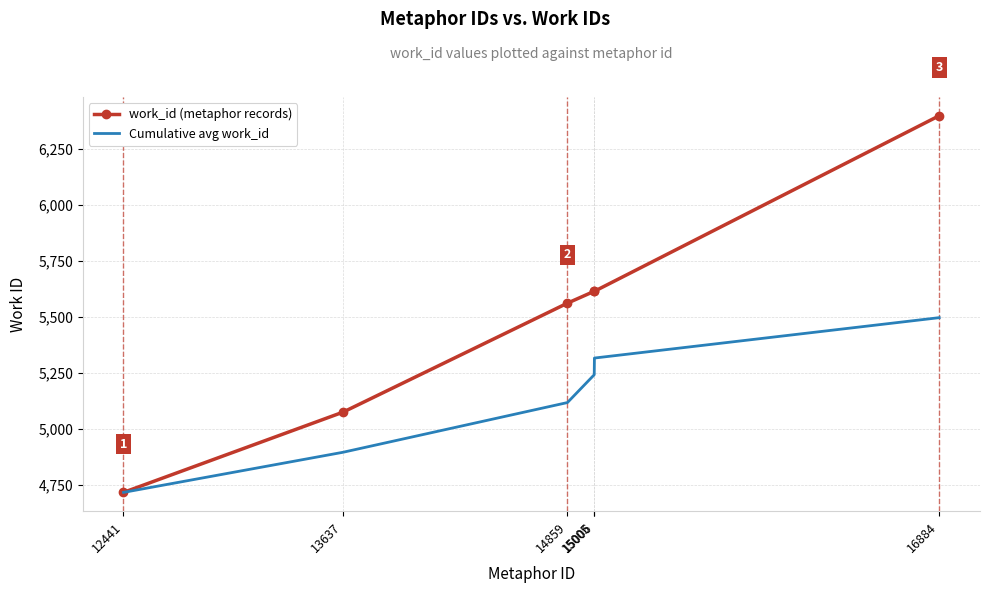

List the series in order of their peak value, lowest first.

Cumulative avg work_id, work_id (metaphor records)